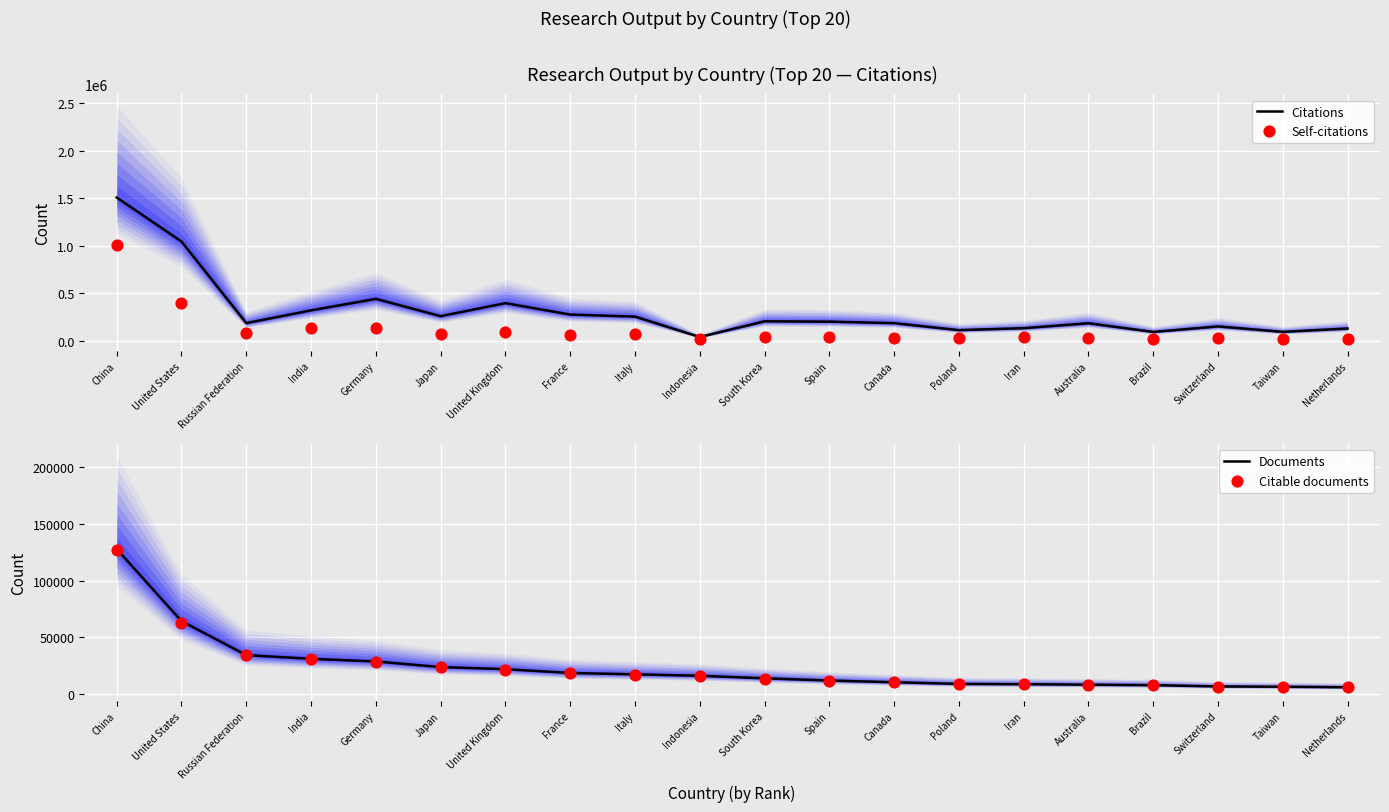

What are all the series names shown in the legend?

Citations, Self-citations, Documents, Citable documents